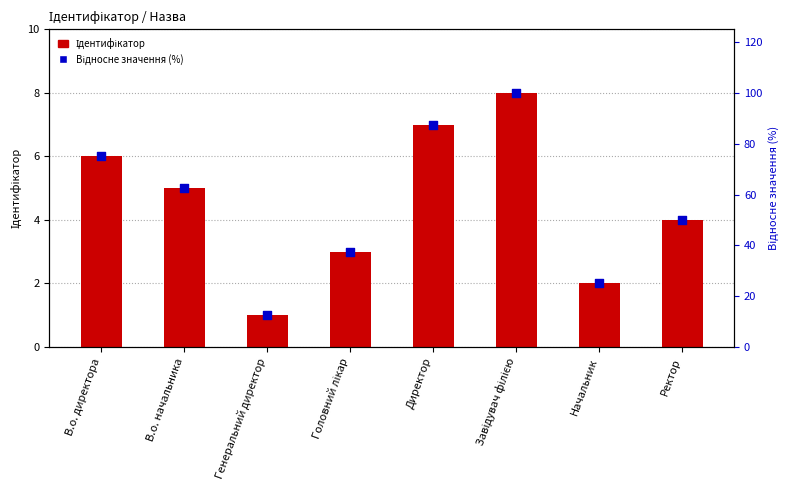

Is the value of Ідентифікатор at Головний лікар greater than the value of Відносне значення (%) at В.о. директора?

No